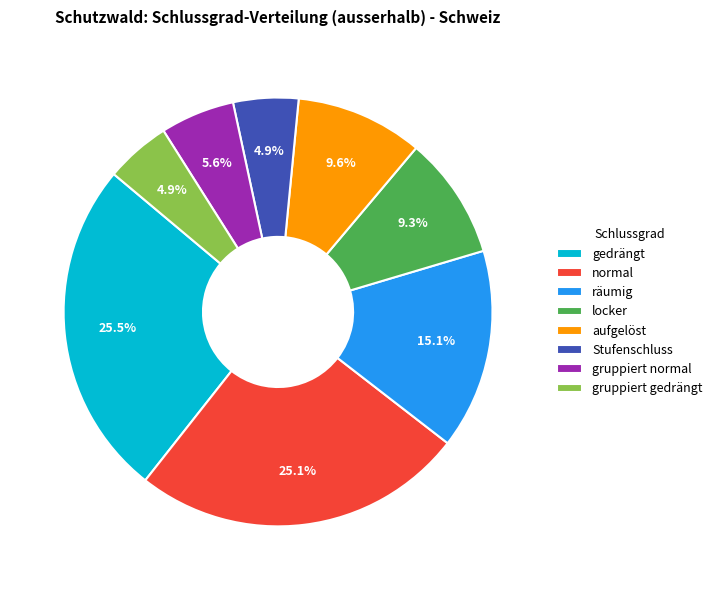

Which has a higher value, Stufenschluss or gruppiert normal?

gruppiert normal